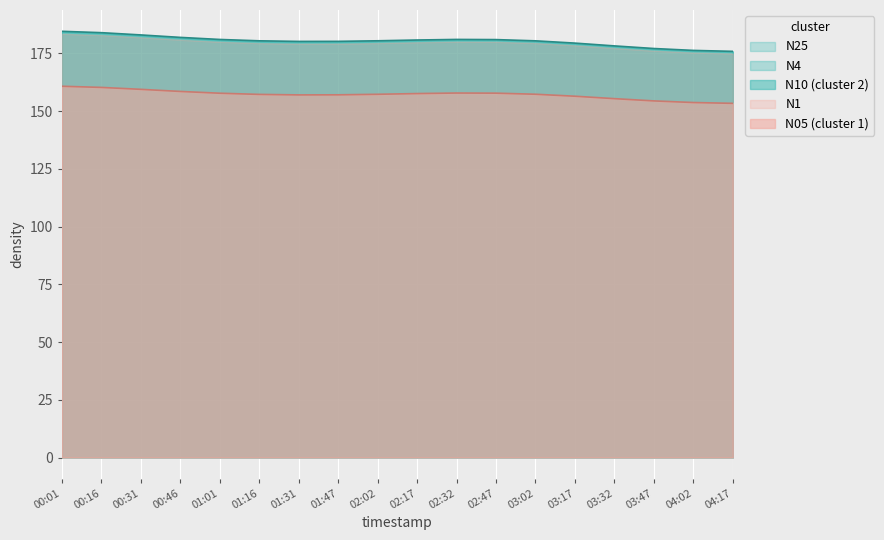

What is the difference between the highest and lowest values at 04:02?

22.6